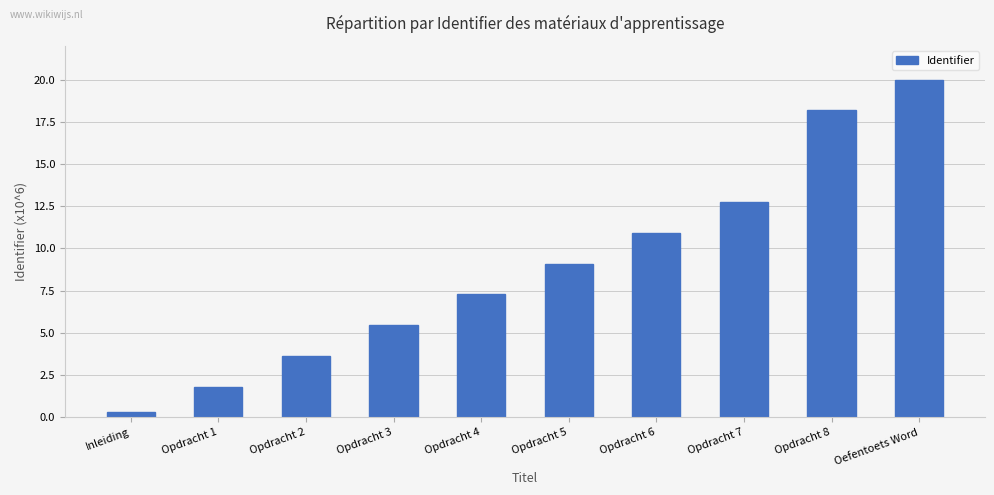

What is the ratio of the value at Opdracht 2 to the value at Opdracht 7?

0.3